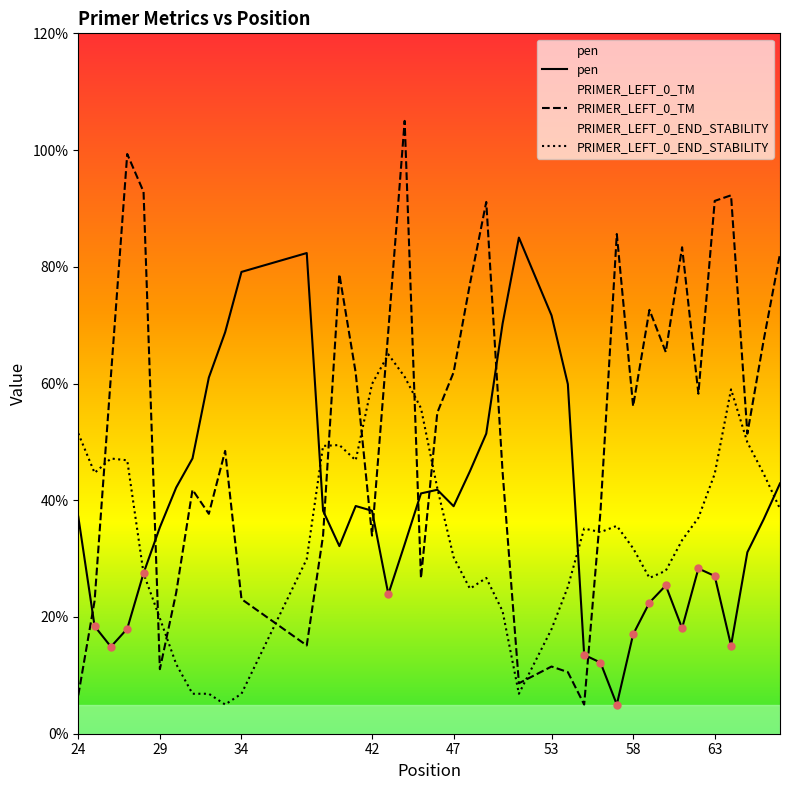

What is the total value across all series at 28?

14.8